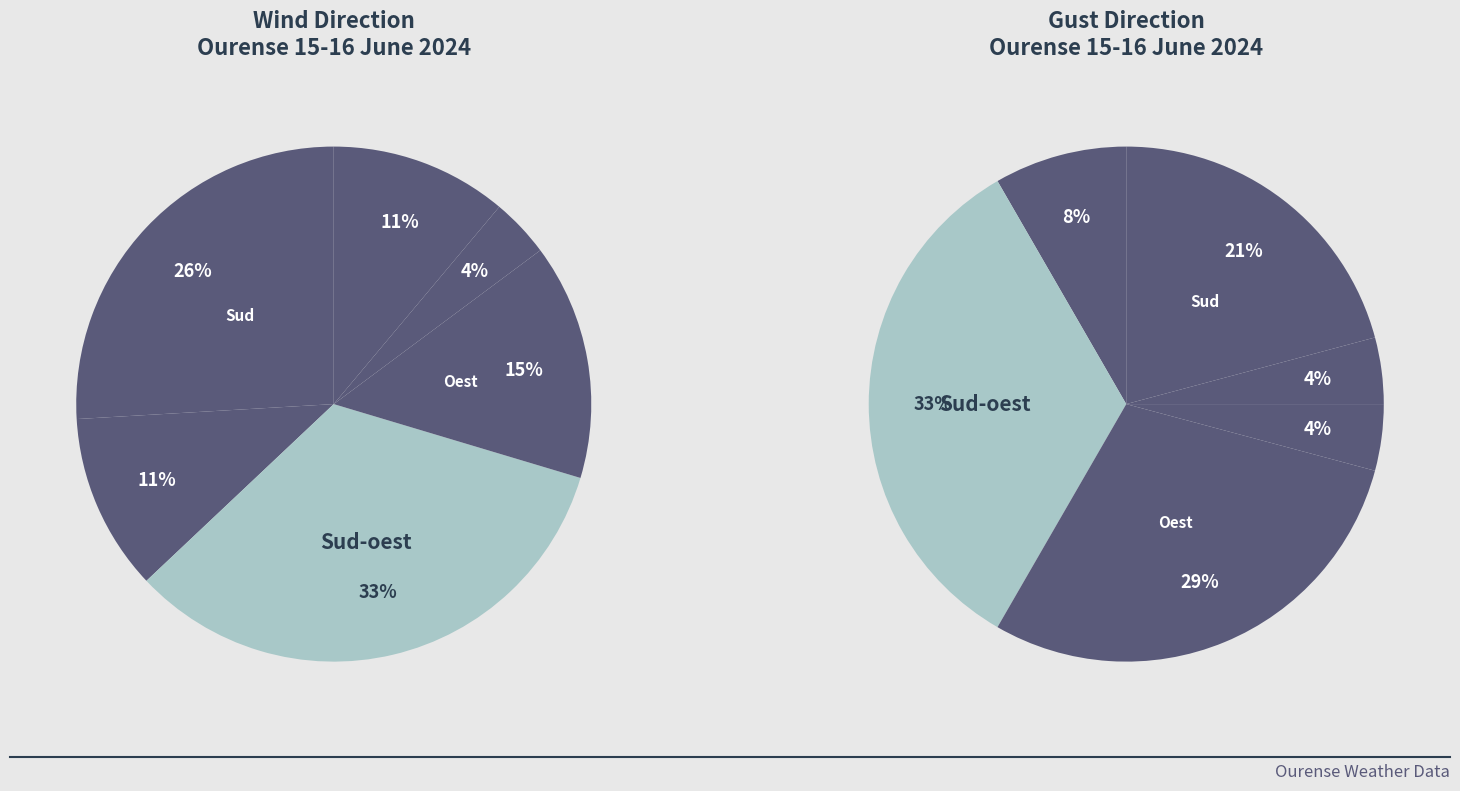

To the nearest percent, what is the average slice percentage?

17%